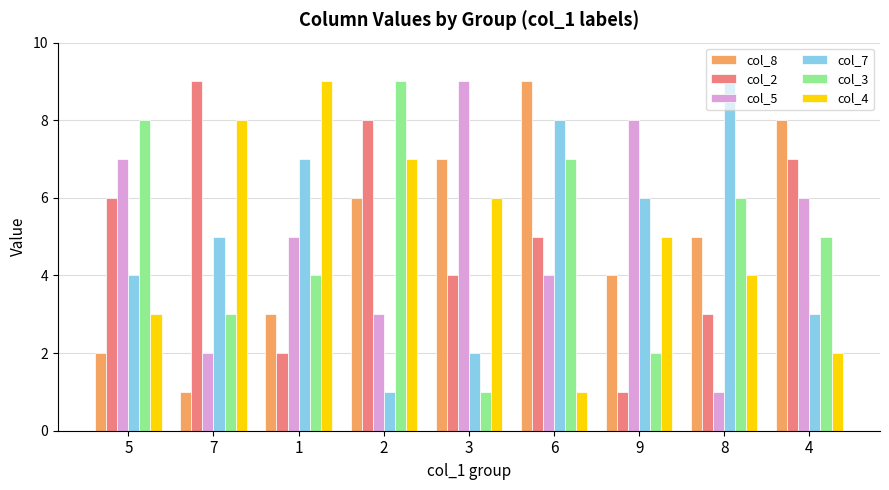

What is the total value across all series at 7?

28